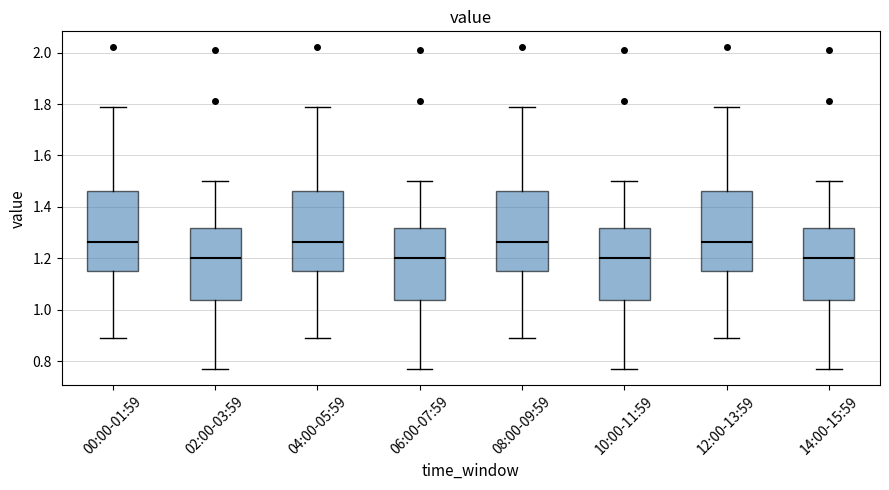

Reading left to right, read every box against the y-axis: the position of its median line, the range the box covers, and the ends of its whiskers. The values are not printed on the chart, so give them approximately, as read against the axis.

00:00-01:59: median 1.26, box 1.16 to 1.46, whiskers 0.90 to 1.80
02:00-03:59: median 1.20, box 1.04 to 1.32, whiskers 0.78 to 1.50
04:00-05:59: median 1.26, box 1.16 to 1.46, whiskers 0.90 to 1.80
06:00-07:59: median 1.20, box 1.04 to 1.32, whiskers 0.78 to 1.50
08:00-09:59: median 1.26, box 1.16 to 1.46, whiskers 0.90 to 1.80
10:00-11:59: median 1.20, box 1.04 to 1.32, whiskers 0.78 to 1.50
12:00-13:59: median 1.26, box 1.16 to 1.46, whiskers 0.90 to 1.80
14:00-15:59: median 1.20, box 1.04 to 1.32, whiskers 0.78 to 1.50